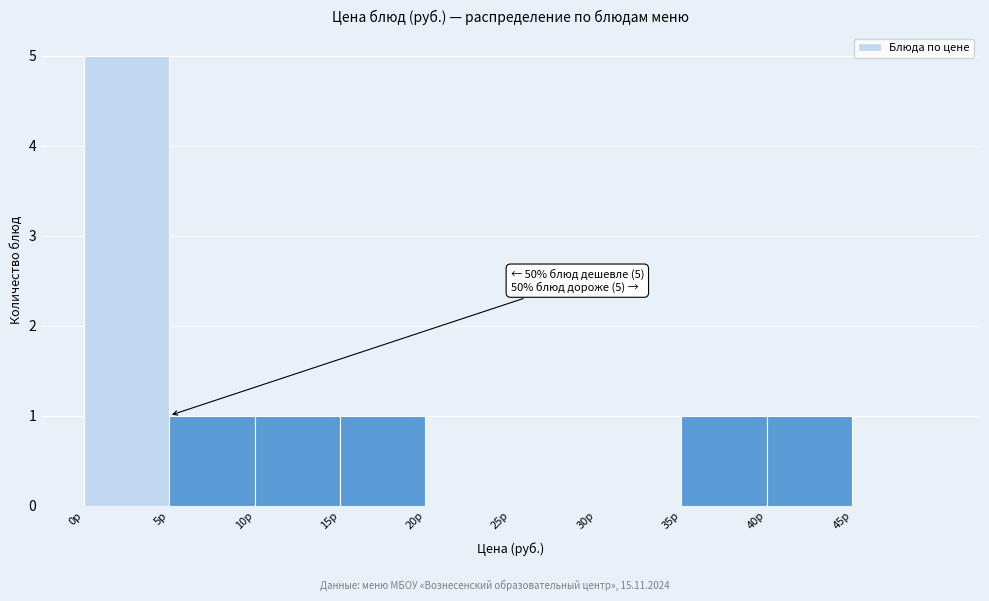

Over which range of the x-axis is the bar tallest?

0 to 5